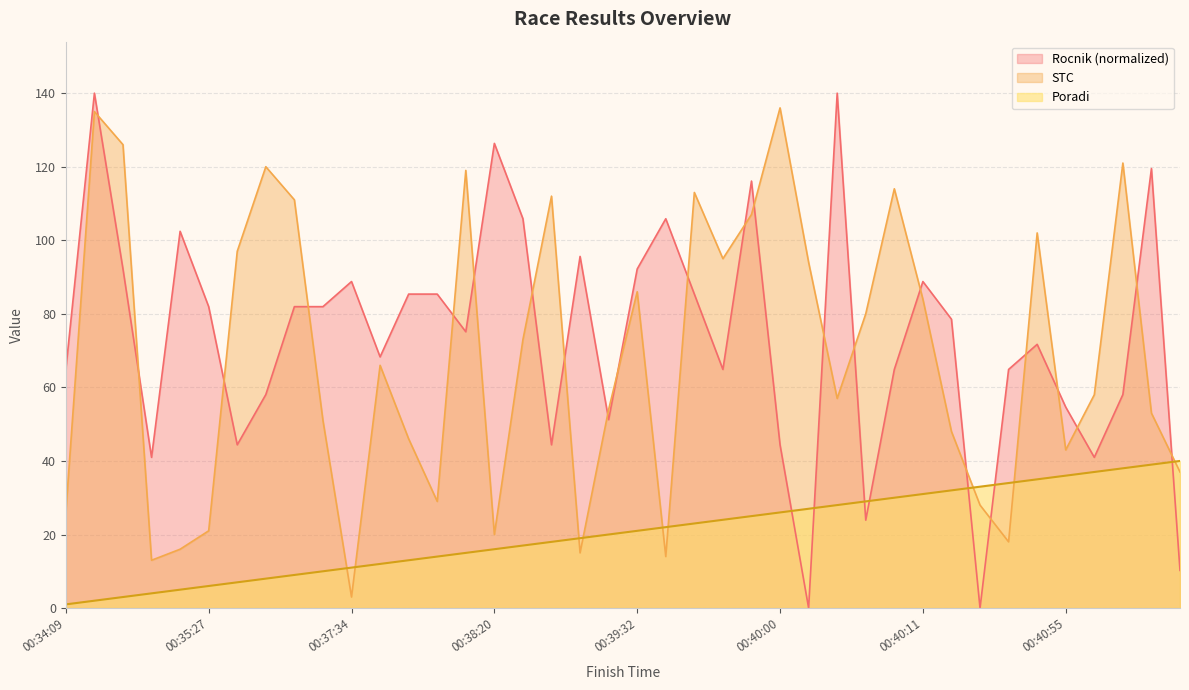

Which series has the largest total across all categories?

Rocnik (normalized)